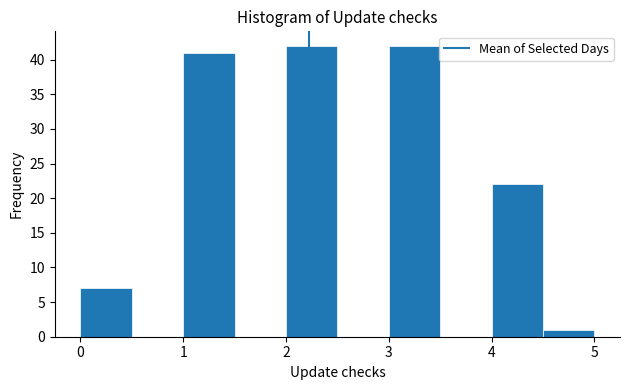

What is the height of the bar covering 0.0 to 0.5 on the x-axis? The values are not printed on the chart, so give them approximately, as read against the axis.

7